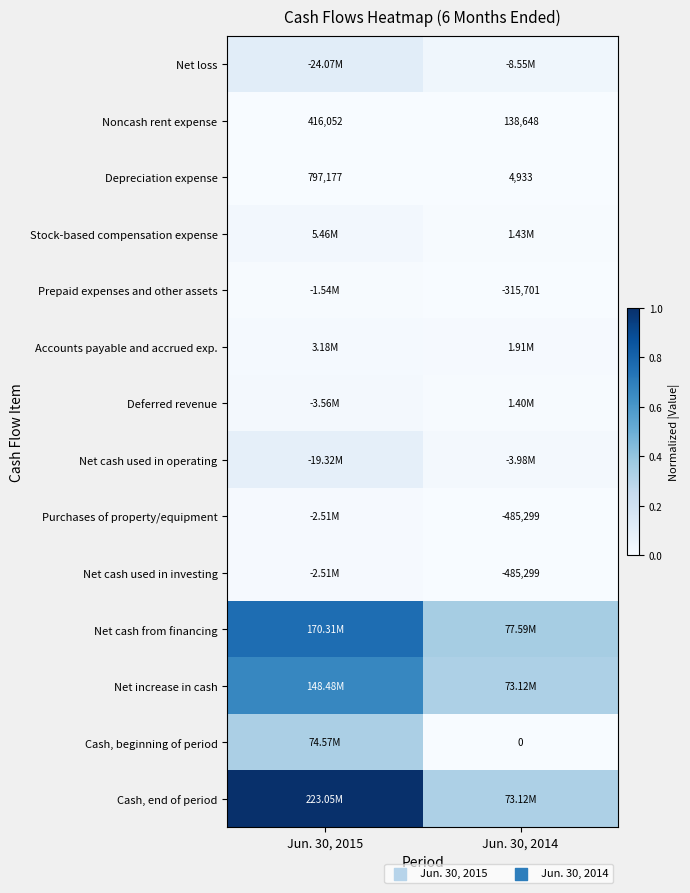

Is the value of Prepaid expenses and other assets at Jun. 30, 2014 greater than the value of Cash, end of period at Jun. 30, 2014?

No